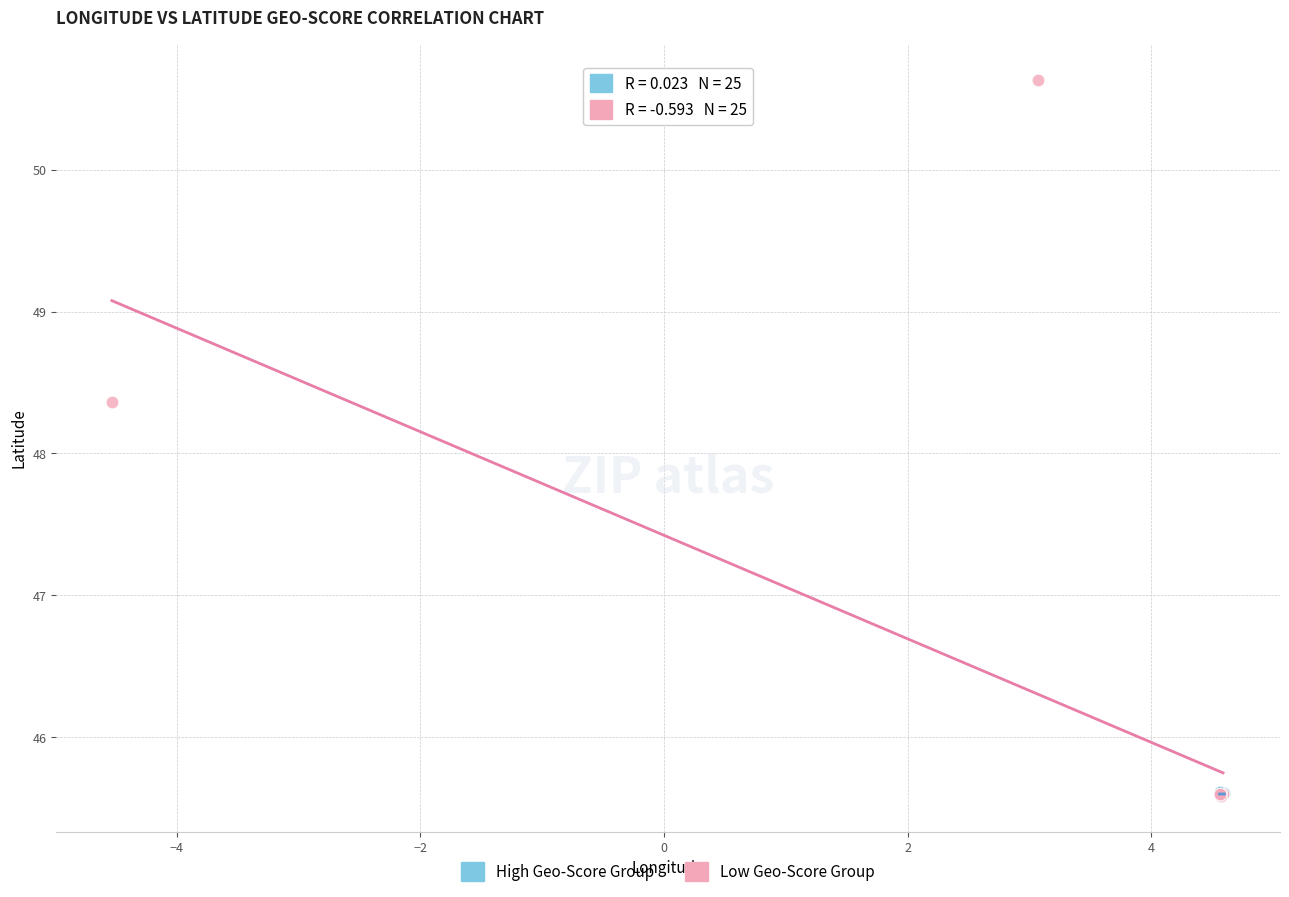

Which series has the widest spread of Y values?

Low Geo-Score Group